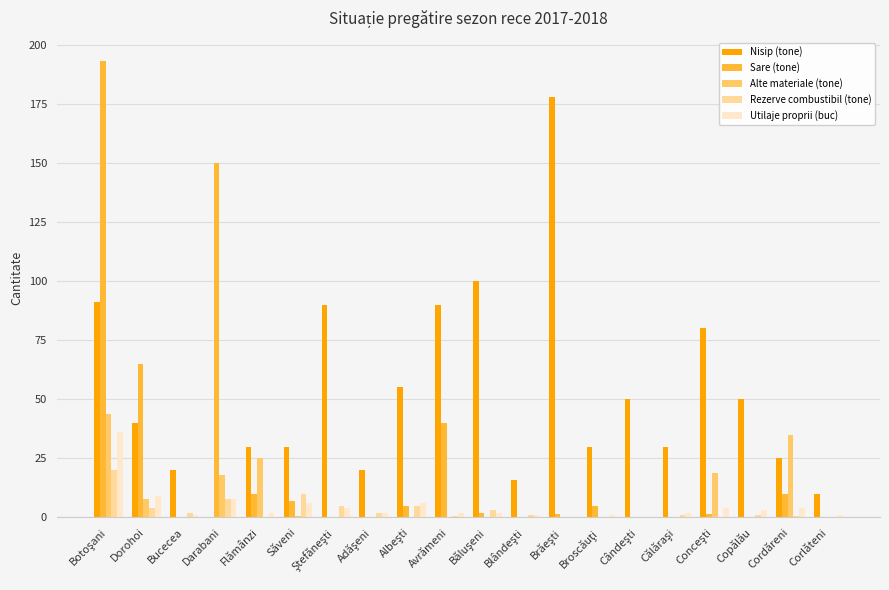

Between Săveni and Cordăreni, which series saw the biggest shift?

Alte materiale (tone)